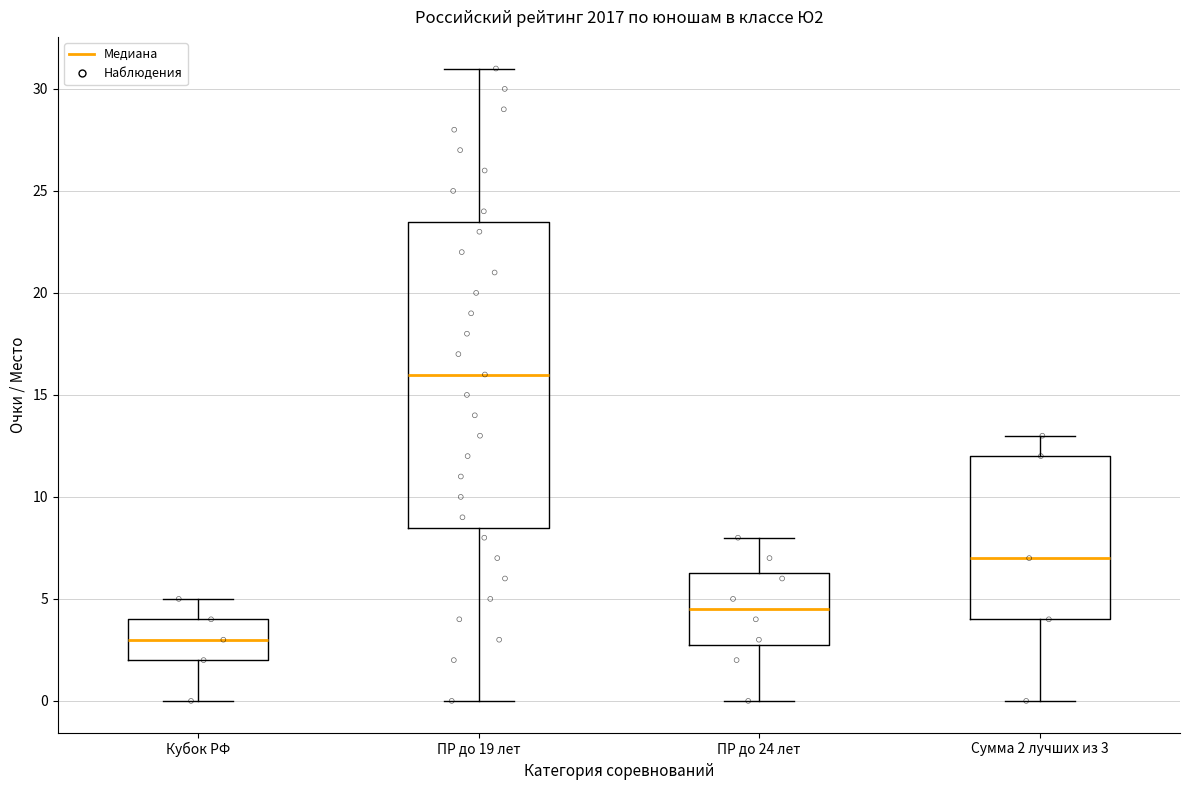

Which box is the tallest, from its lower edge to its upper edge?

ПР до 19 лет